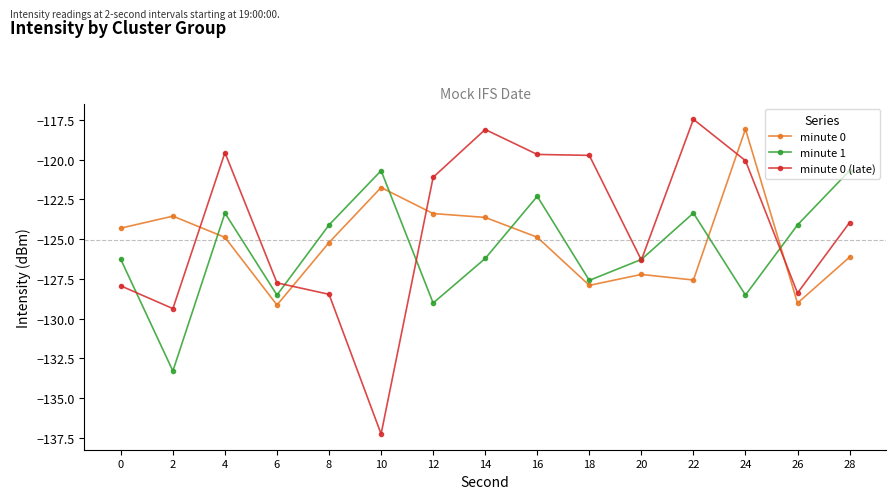

Which series ends up on top after the final intersection of minute 0 and minute 1?

minute 1